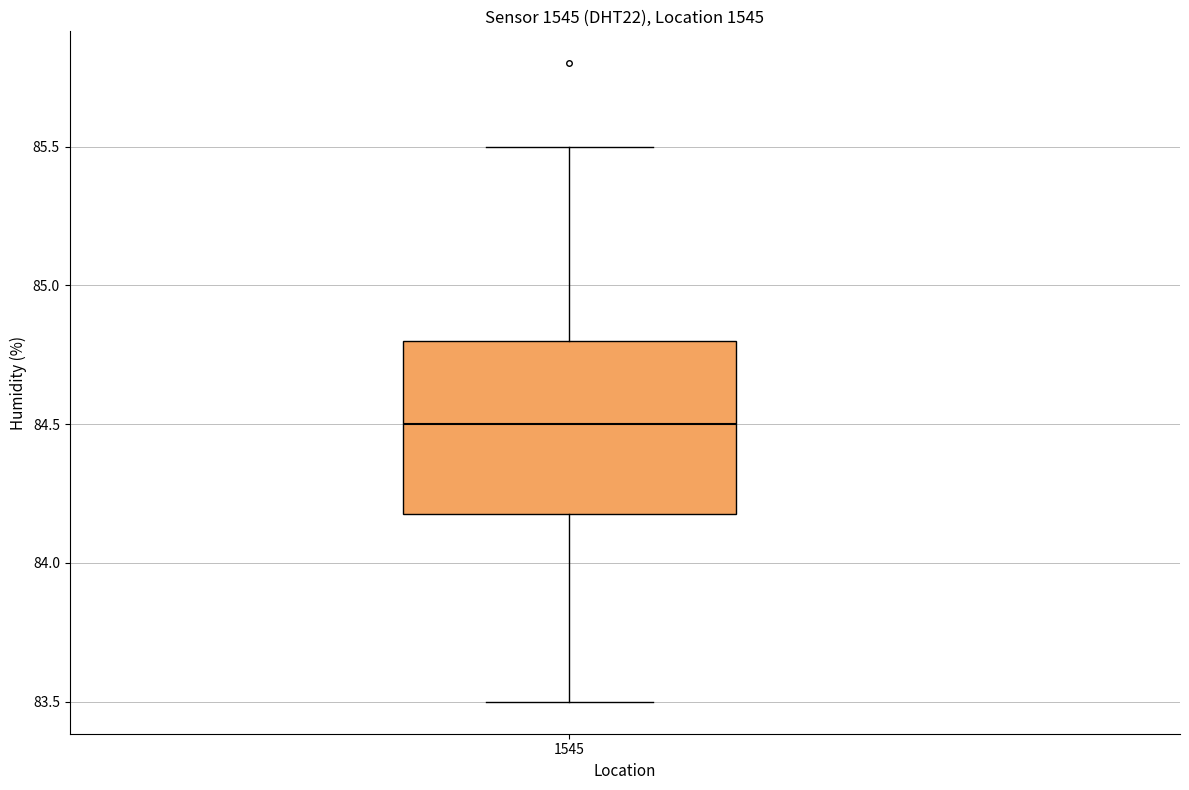

Where does the median line of the box at x = 1545 sit on the y-axis? The values are not printed on the chart, so give them approximately, as read against the axis.

84.5